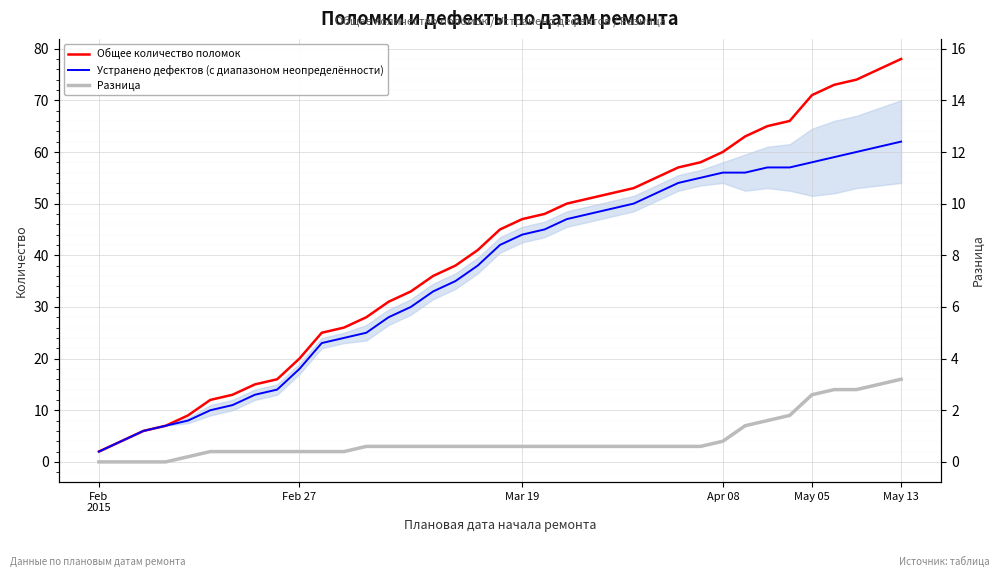

How many lines are shown in the chart?

3